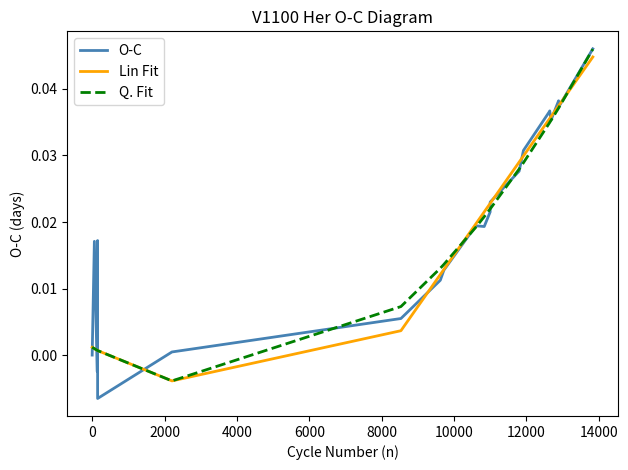

Is it true that Lin Fit equals 0.0 at 11?

False